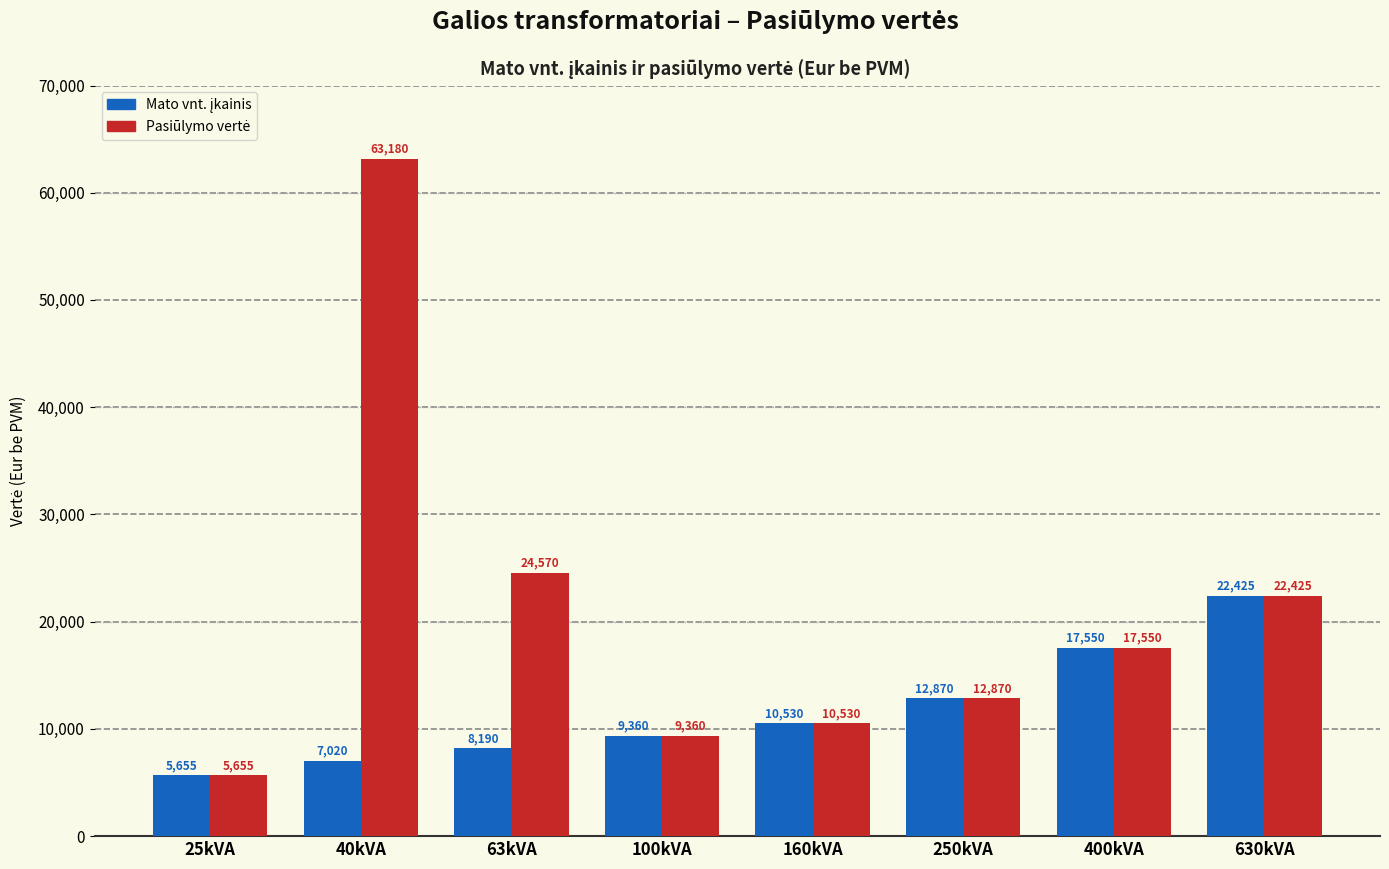

What is the smallest value displayed?

5655